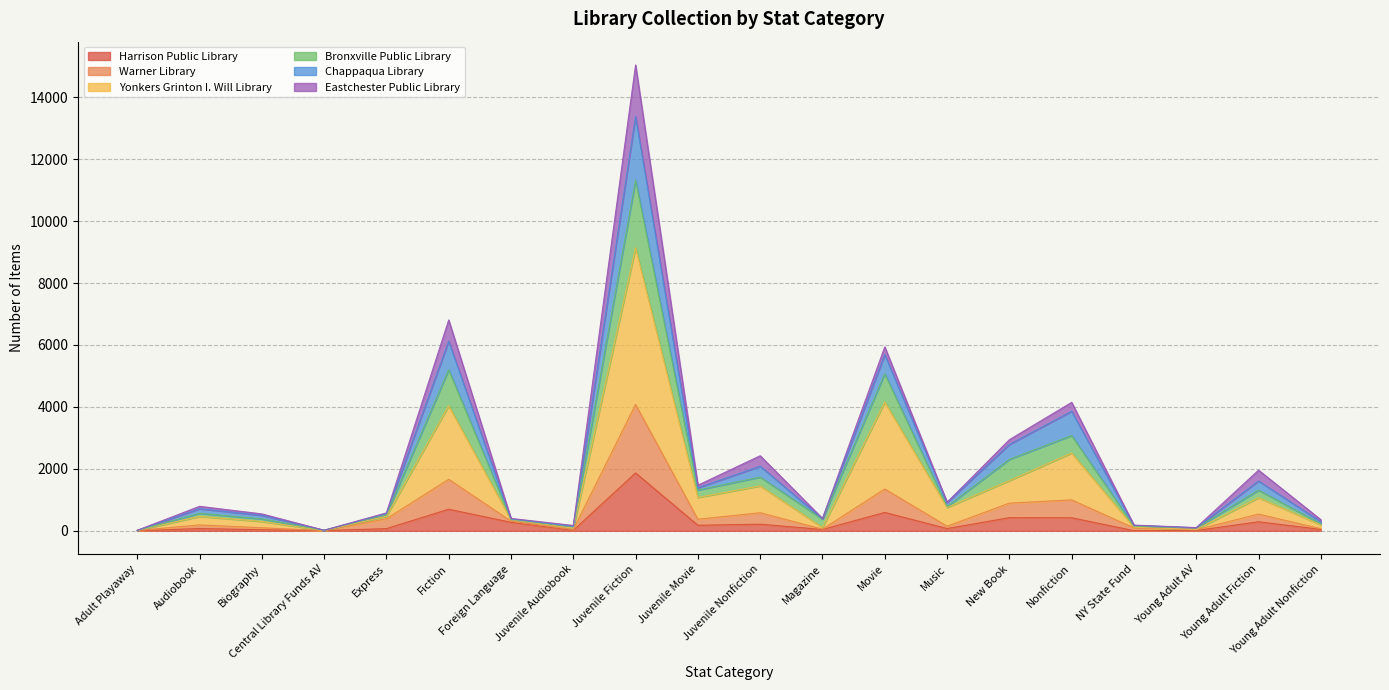

True or false: Warner Library and Bronxville Public Library intersect in this chart.

False